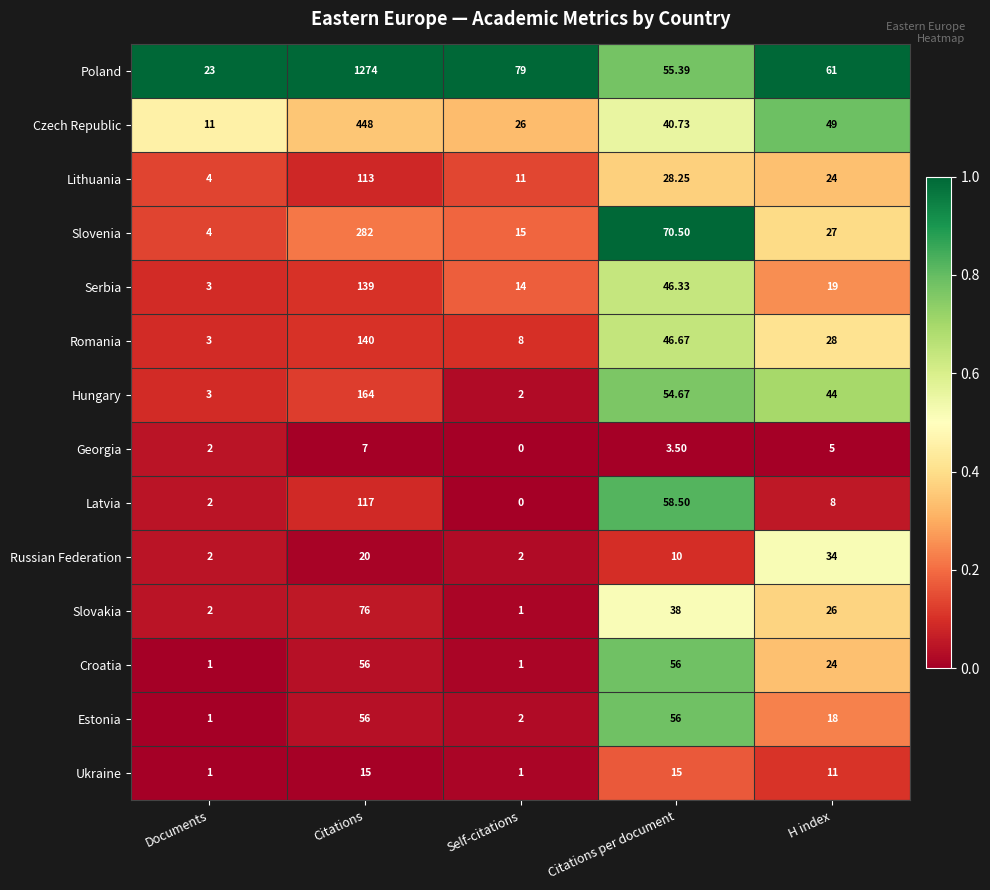

Which series has the widest spread of values?

Poland